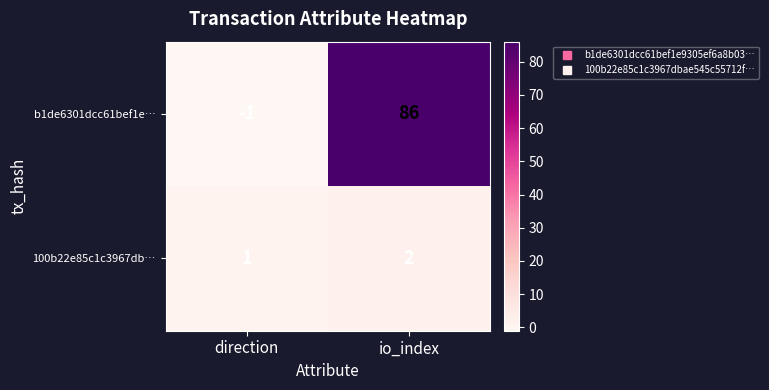

At which category is the sum across all series the highest?

io_index